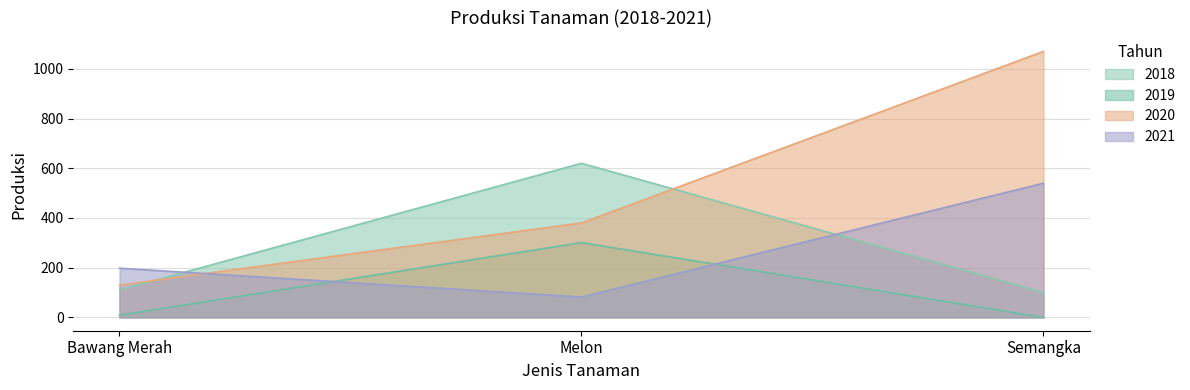

What is the approximate value of 2018 at Bawang Merah?

110